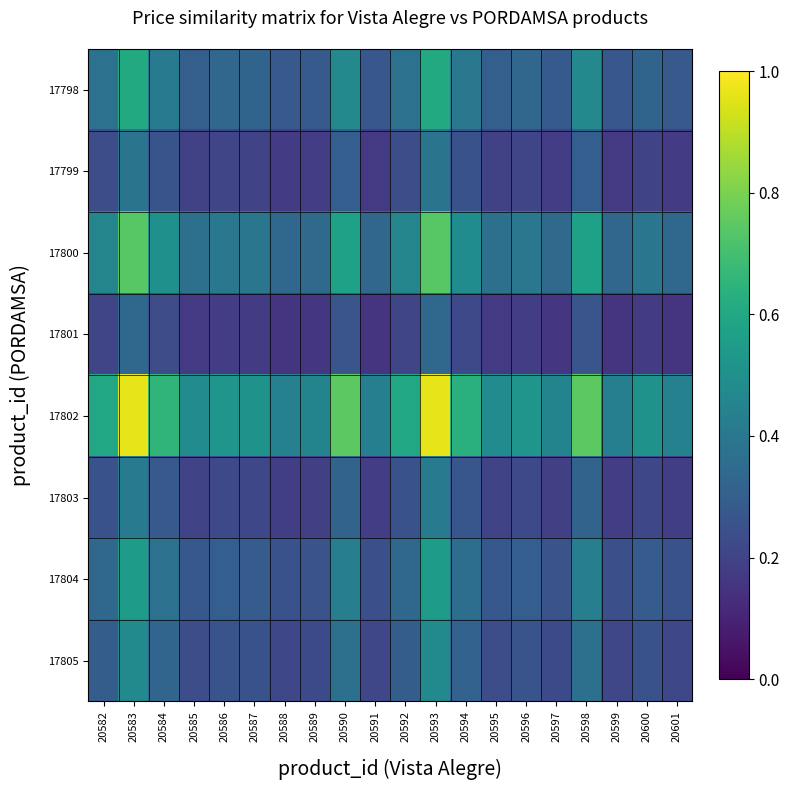

Reading left to right, extract all data points from this chart.

17798: 20582=0.4	20583=0.6	20584=0.4	20585=0.3	20586=0.3	20587=0.3	20588=0.3	20589=0.3	20590=0.5	20591=0.3	20592=0.4	20593=0.6	20594=0.4	20595=0.3	20596=0.3	20597=0.3	20598=0.5	20599=0.3	20600=0.3	20601=0.3
17799: 20582=0.2	20583=0.4	20584=0.3	20585=0.2	20586=0.2	20587=0.2	20588=0.2	20589=0.2	20590=0.3	20591=0.2	20592=0.2	20593=0.4	20594=0.3	20595=0.2	20596=0.2	20597=0.2	20598=0.3	20599=0.2	20600=0.2	20601=0.2
17800: 20582=0.5	20583=0.7	20584=0.5	20585=0.4	20586=0.4	20587=0.4	20588=0.3	20589=0.3	20590=0.6	20591=0.3	20592=0.5	20593=0.7	20594=0.5	20595=0.4	20596=0.4	20597=0.3	20598=0.6	20599=0.3	20600=0.4	20601=0.3
17801: 20582=0.2	20583=0.3	20584=0.2	20585=0.2	20586=0.2	20587=0.2	20588=0.2	20589=0.2	20590=0.3	20591=0.2	20592=0.2	20593=0.3	20594=0.2	20595=0.2	20596=0.2	20597=0.2	20598=0.3	20599=0.2	20600=0.2	20601=0.2
17802: 20582=0.6	20583=1.0	20584=0.7	20585=0.5	20586=0.5	20587=0.5	20588=0.4	20589=0.5	20590=0.7	20591=0.4	20592=0.6	20593=1.0	20594=0.6	20595=0.5	20596=0.5	20597=0.5	20598=0.7	20599=0.4	20600=0.5	20601=0.4
17803: 20582=0.3	20583=0.4	20584=0.3	20585=0.2	20586=0.2	20587=0.2	20588=0.2	20589=0.2	20590=0.3	20591=0.2	20592=0.3	20593=0.4	20594=0.3	20595=0.2	20596=0.2	20597=0.2	20598=0.3	20599=0.2	20600=0.2	20601=0.2
17804: 20582=0.3	20583=0.5	20584=0.4	20585=0.3	20586=0.3	20587=0.3	20588=0.3	20589=0.3	20590=0.4	20591=0.2	20592=0.3	20593=0.5	20594=0.4	20595=0.3	20596=0.3	20597=0.3	20598=0.4	20599=0.2	20600=0.3	20601=0.3
17805: 20582=0.3	20583=0.5	20584=0.3	20585=0.2	20586=0.3	20587=0.3	20588=0.2	20589=0.2	20590=0.4	20591=0.2	20592=0.3	20593=0.5	20594=0.3	20595=0.2	20596=0.3	20597=0.2	20598=0.4	20599=0.2	20600=0.3	20601=0.2